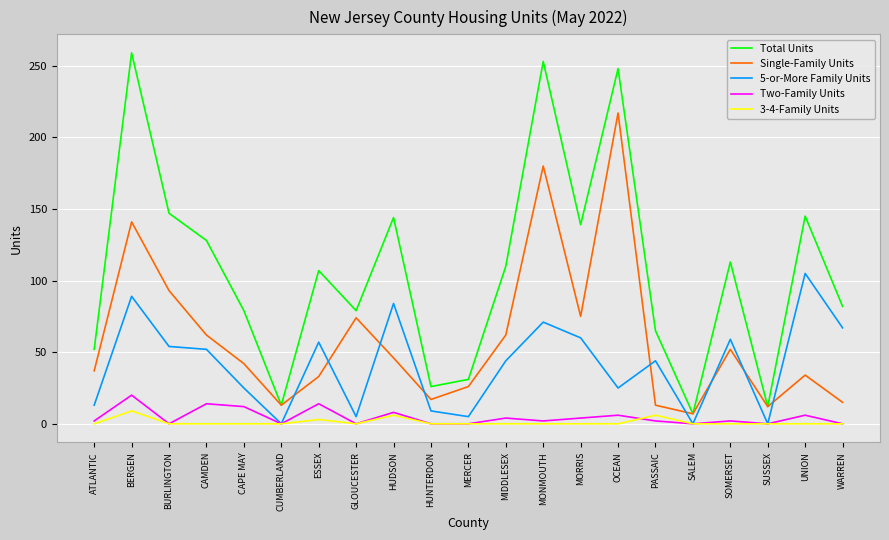

True or false: 5-or-More Family Units has more than 0 interior local peaks.

True